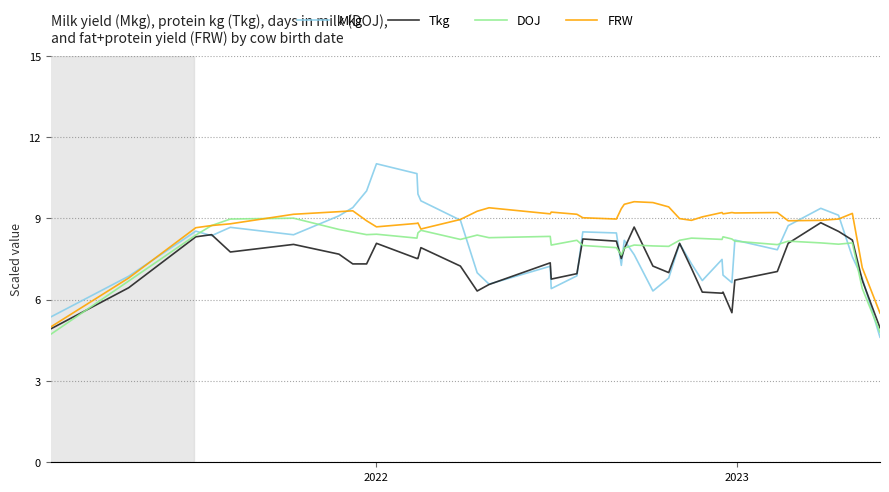

What is the lowest value of the Tkg series?

4.9